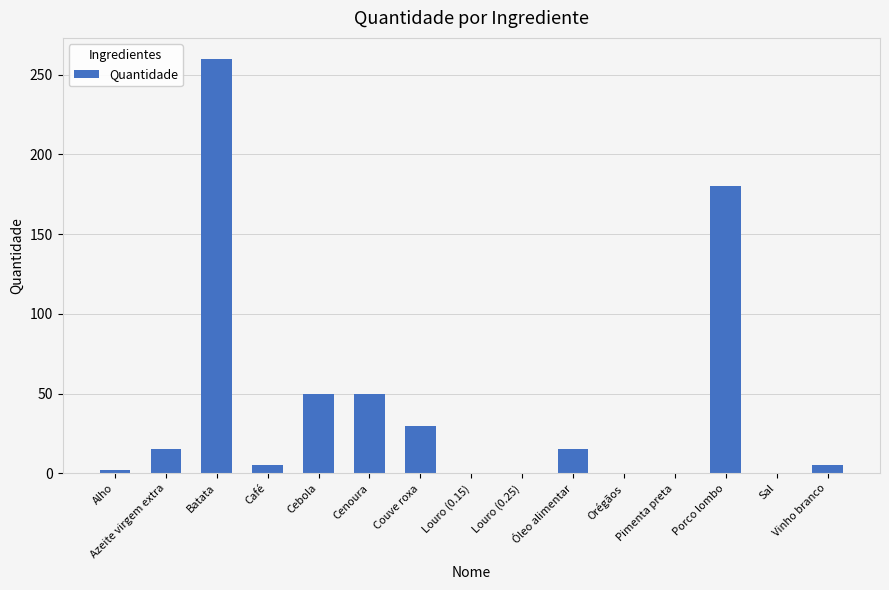

Which has a higher value, Café or Porco lombo?

Porco lombo